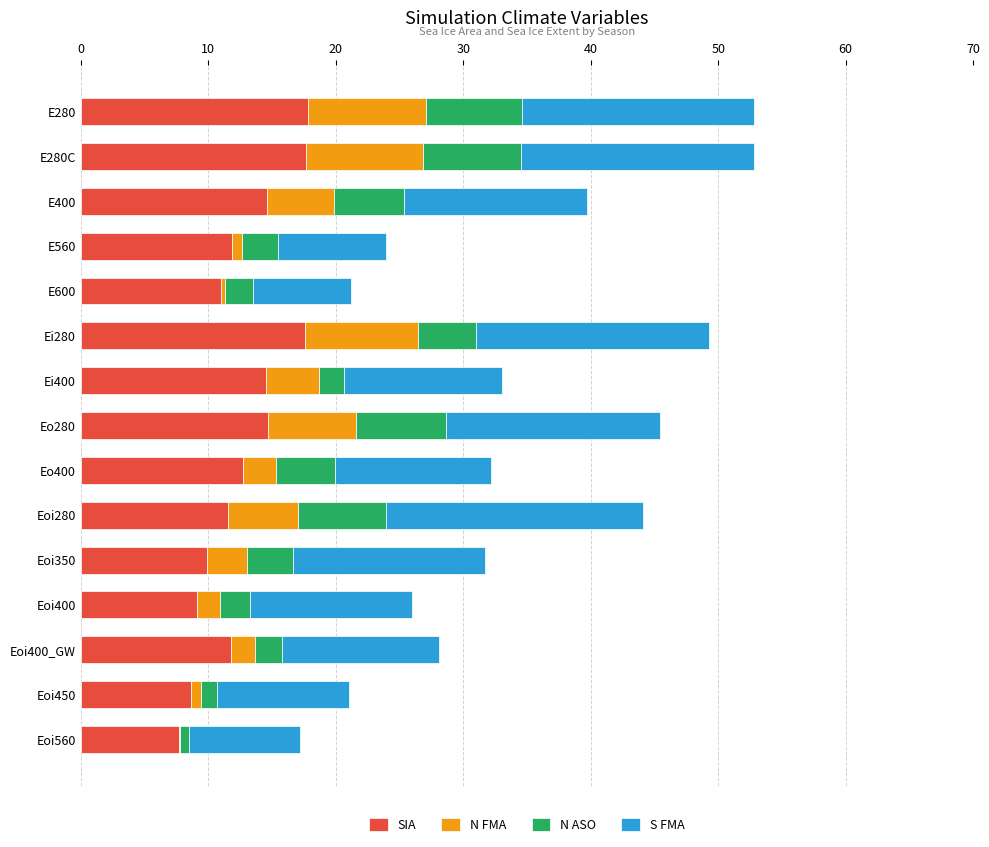

What is the maximum value for SIA?

17.9